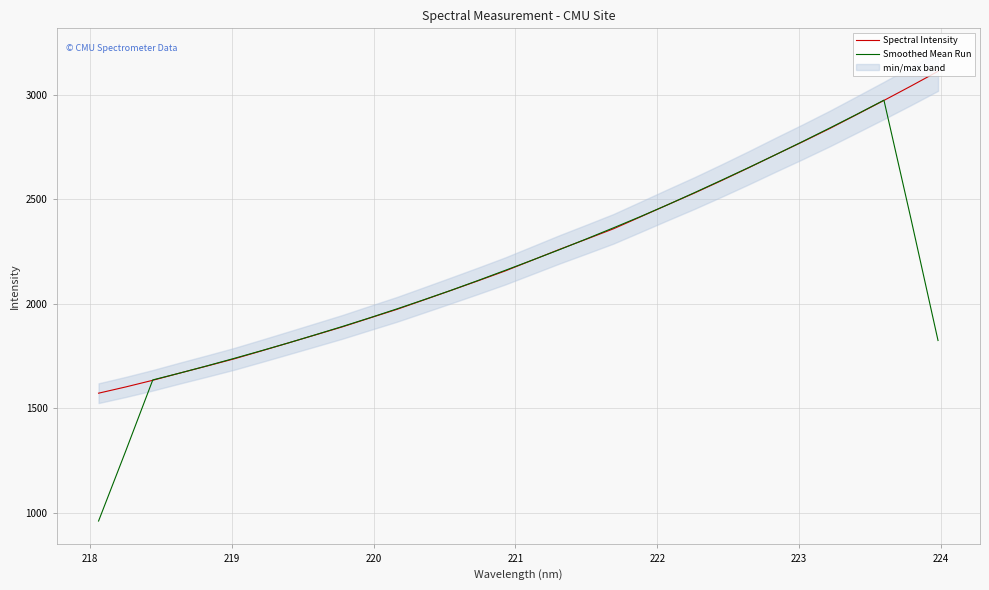

Does the chart display data point markers on the line(s)?

No